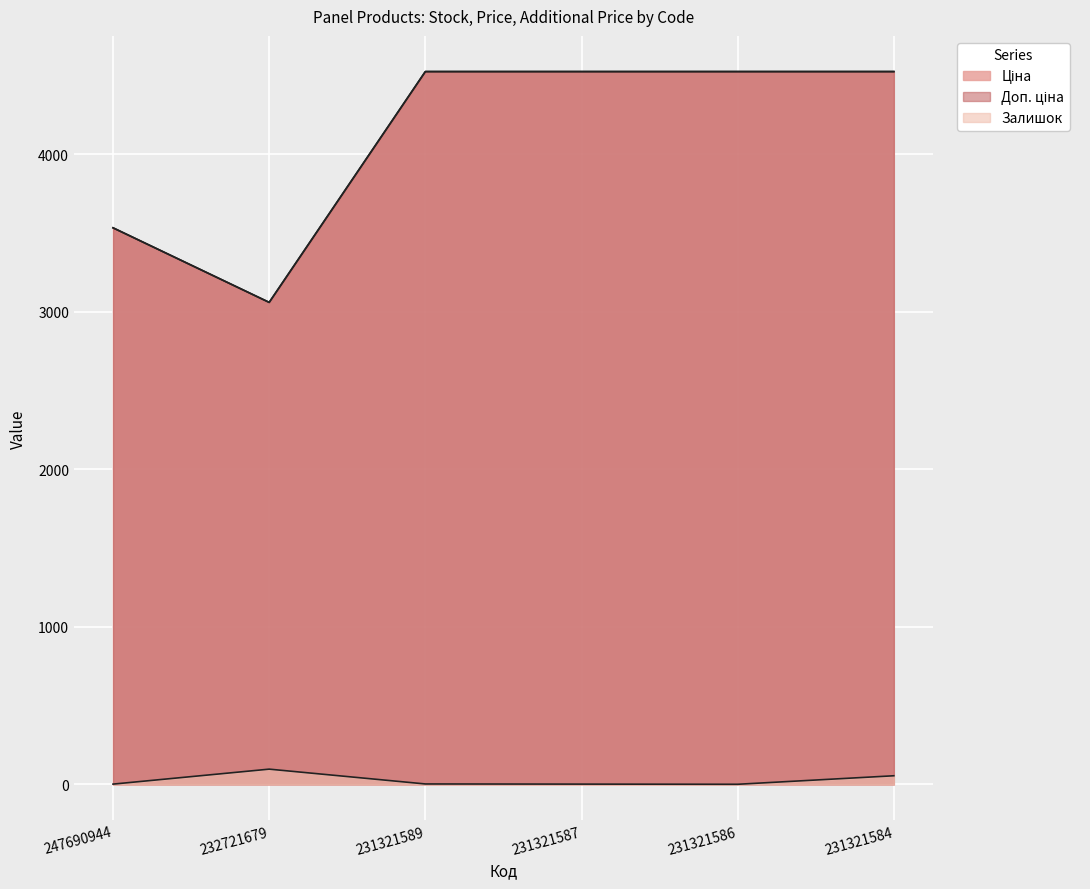

What is the spread (max minus min) of values at 231321584?

4470.0